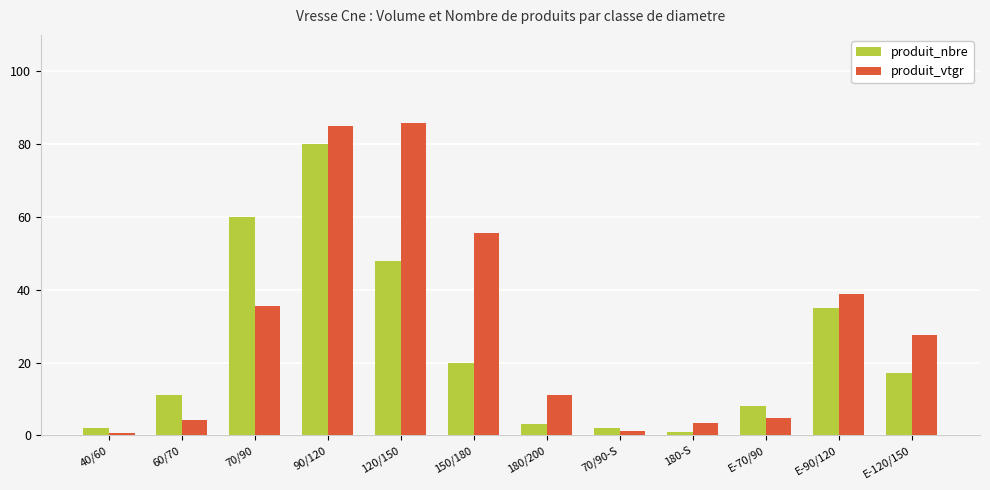

Reading left to right, extract all data points from this chart.

produit_nbre: 40/60=2.0	60/70=11.0	70/90=60.0	90/120=80.0	120/150=48.0	150/180=20.0	180/200=3.0	70/90-S=2.0	180-S=1.0	E-70/90=8.0	E-90/120=35.0	E-120/150=17.0
produit_vtgr: 40/60=0.5	60/70=4.1	70/90=35.6	90/120=84.9	120/150=85.7	150/180=55.5	180/200=11.0	70/90-S=1.2	180-S=3.5	E-70/90=4.9	E-90/120=38.9	E-120/150=27.5